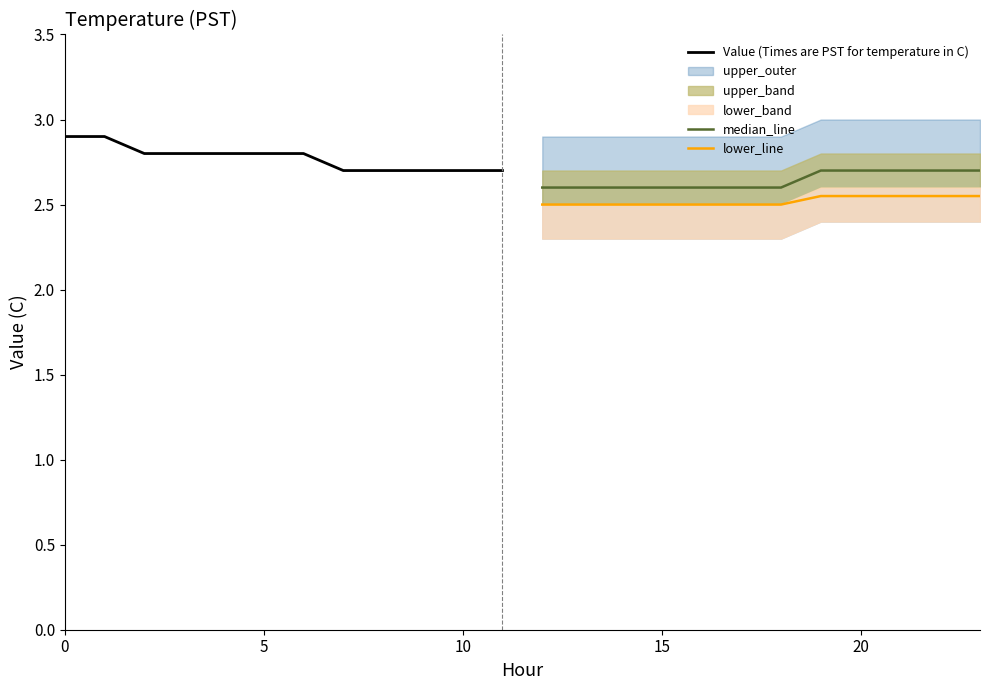

True or false: lower_line and Value (Times are PST for temperature in C) cross at least once.

False